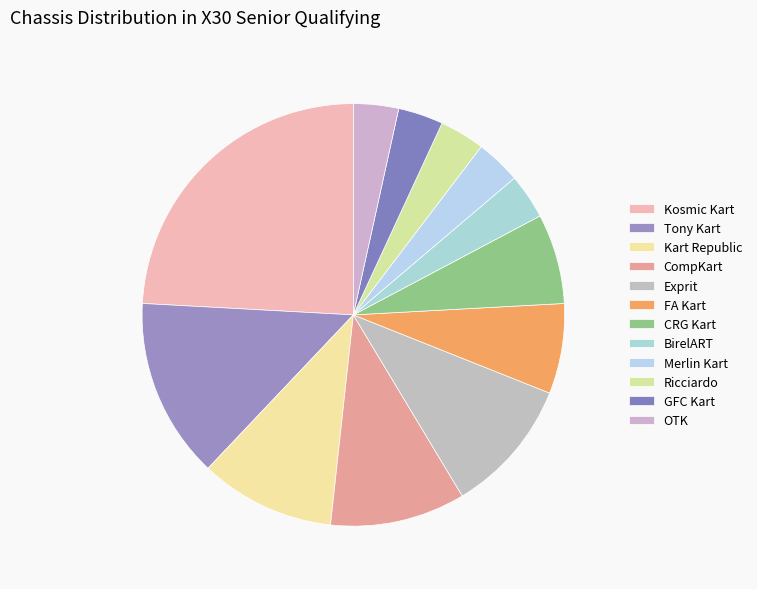

How many segments does this pie chart have?

12